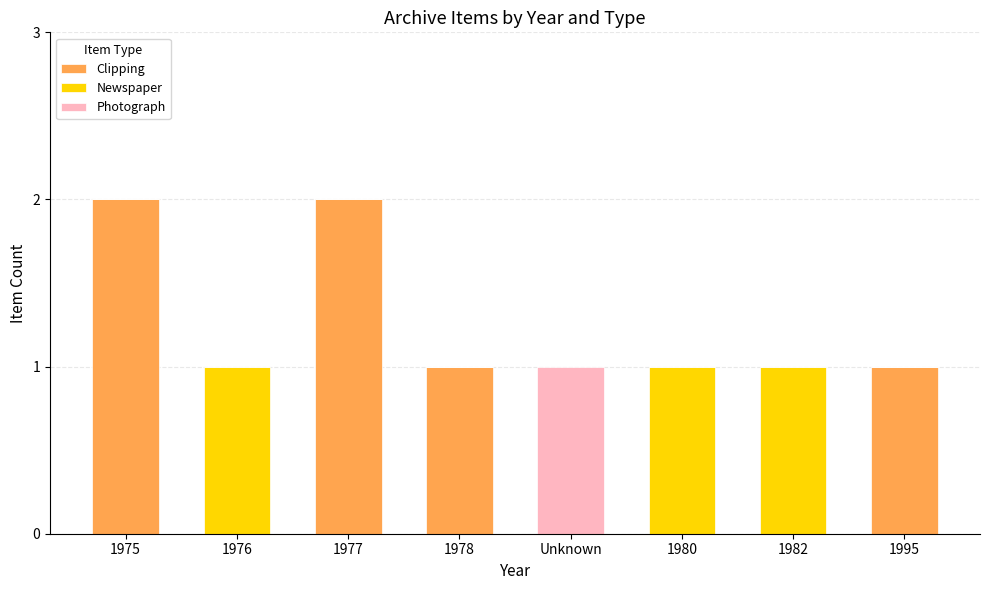

Where does the Clipping series first go above 1?

1975